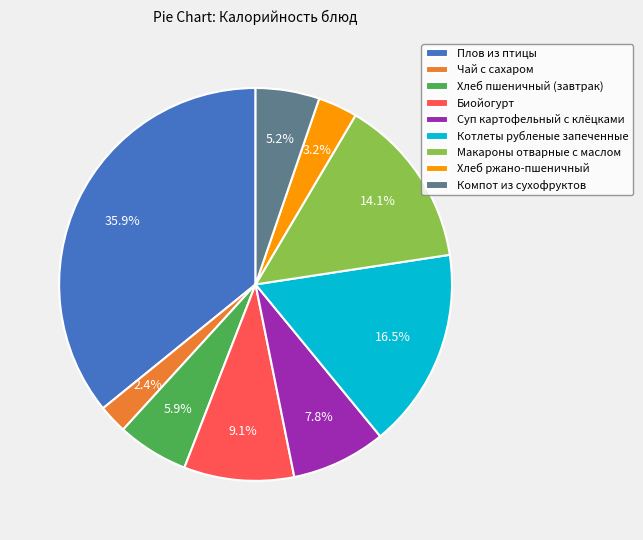

Is it true that Компот из сухофруктов is 13% of the pie?

False